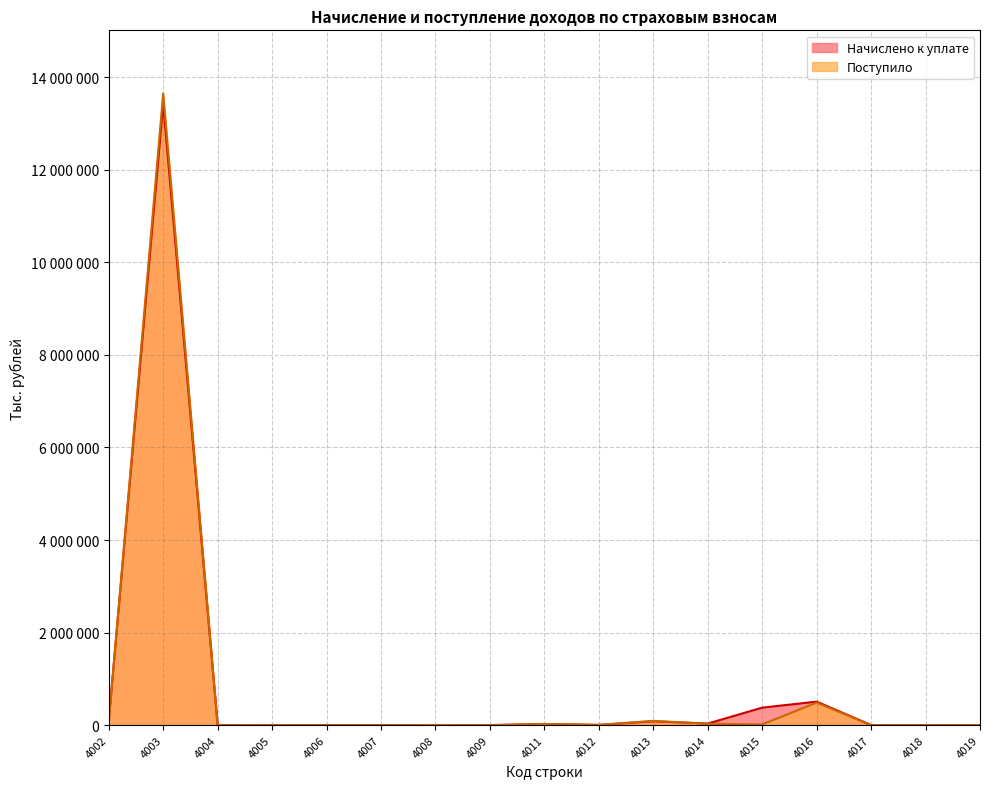

How many values in the Начислено к уплате series exceed 3893?

8